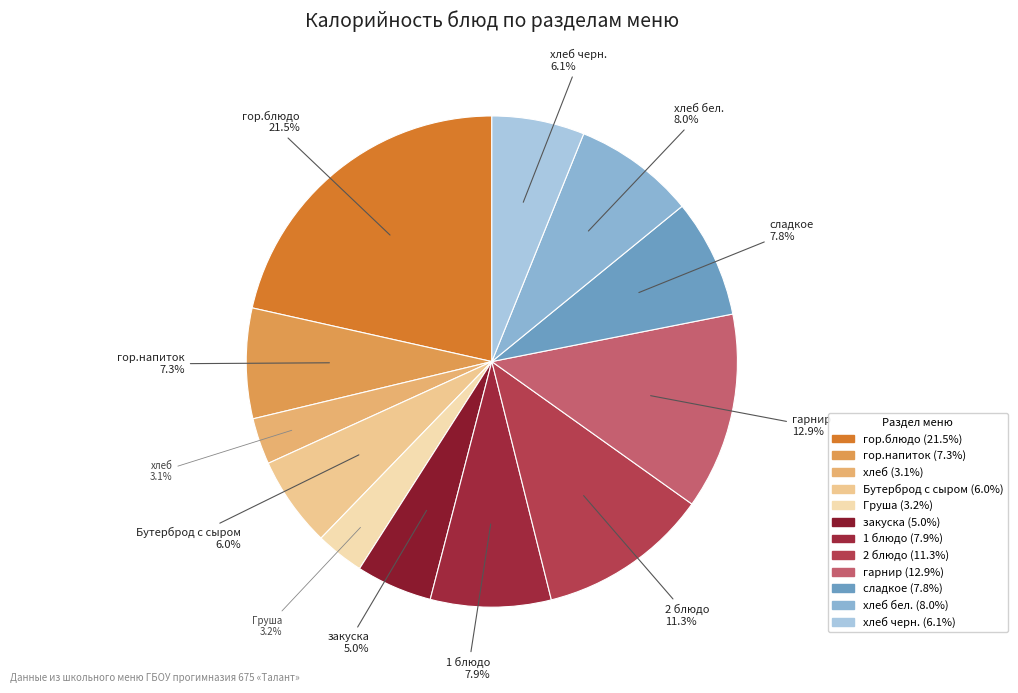

Which category has the biggest portion of the pie?

гор.блюдо